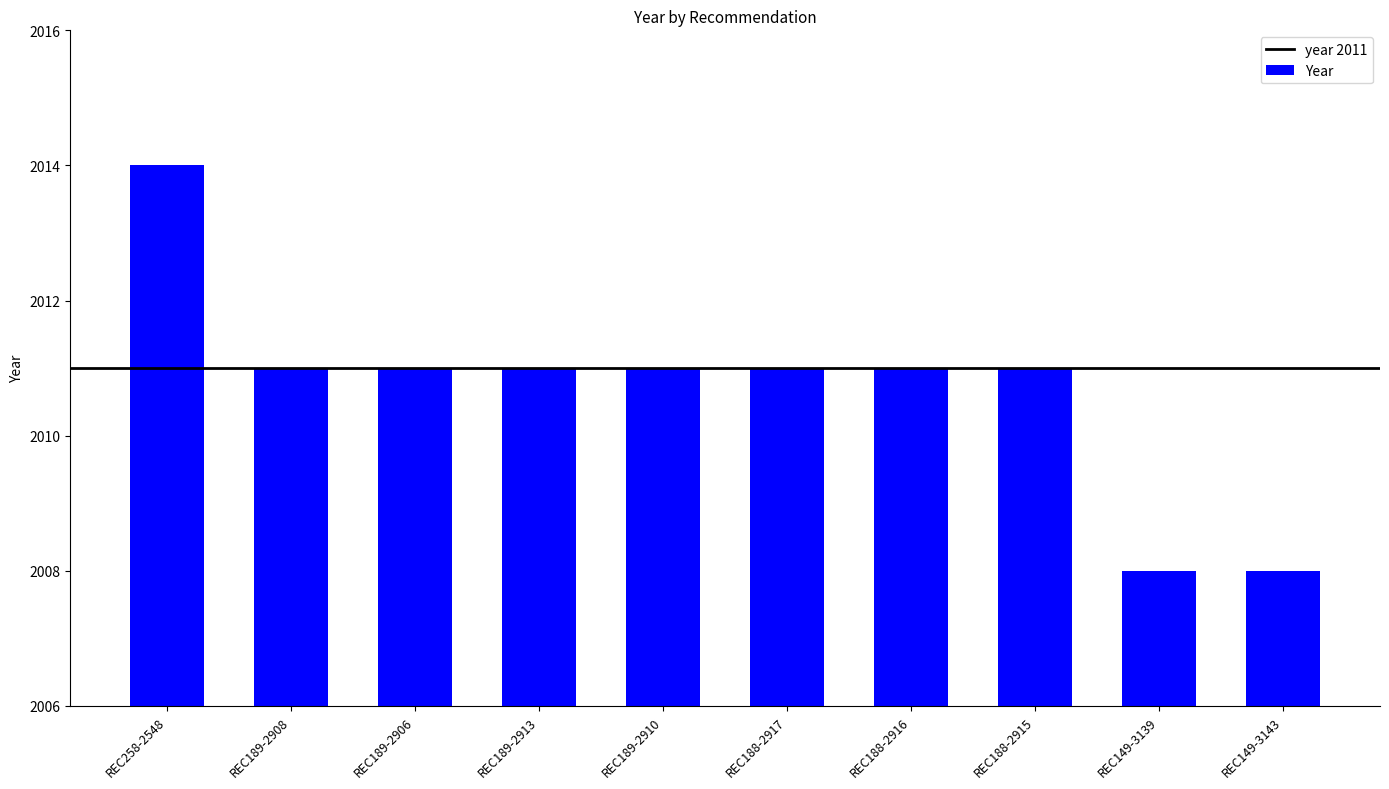

The value at REC149-3143 is 3299. True or false?

False